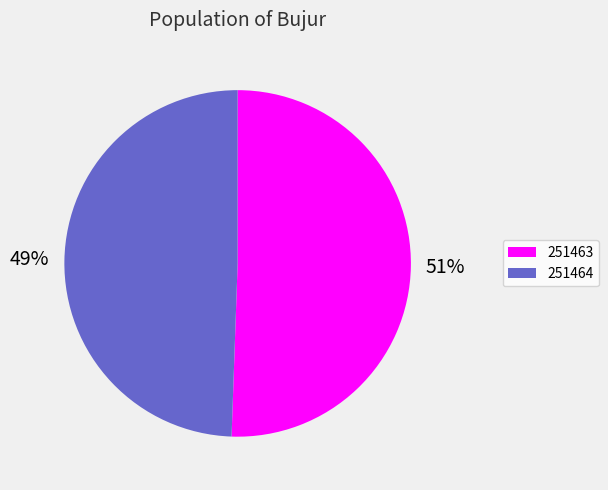

What is the majority slice?

251463